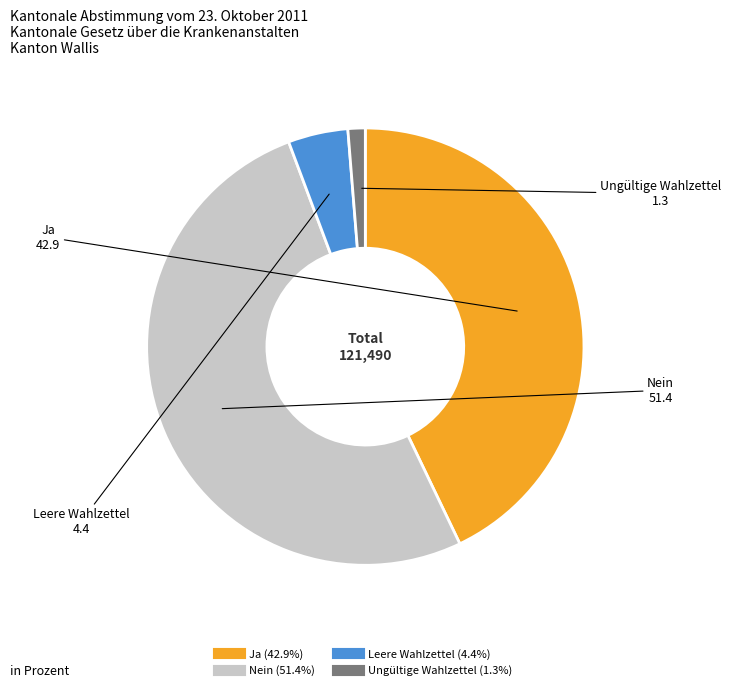

Which category has the biggest portion of the pie?

Nein